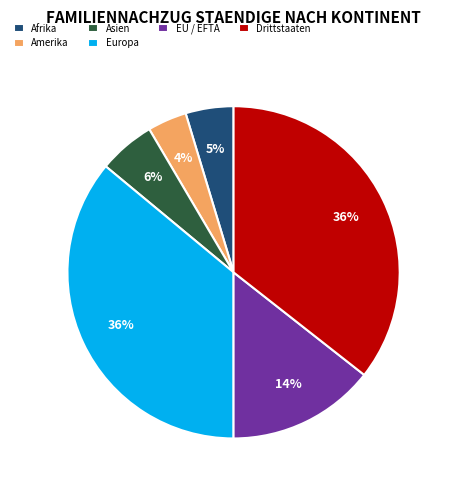

Is it true that Drittstaaten is 36% of the pie?

True